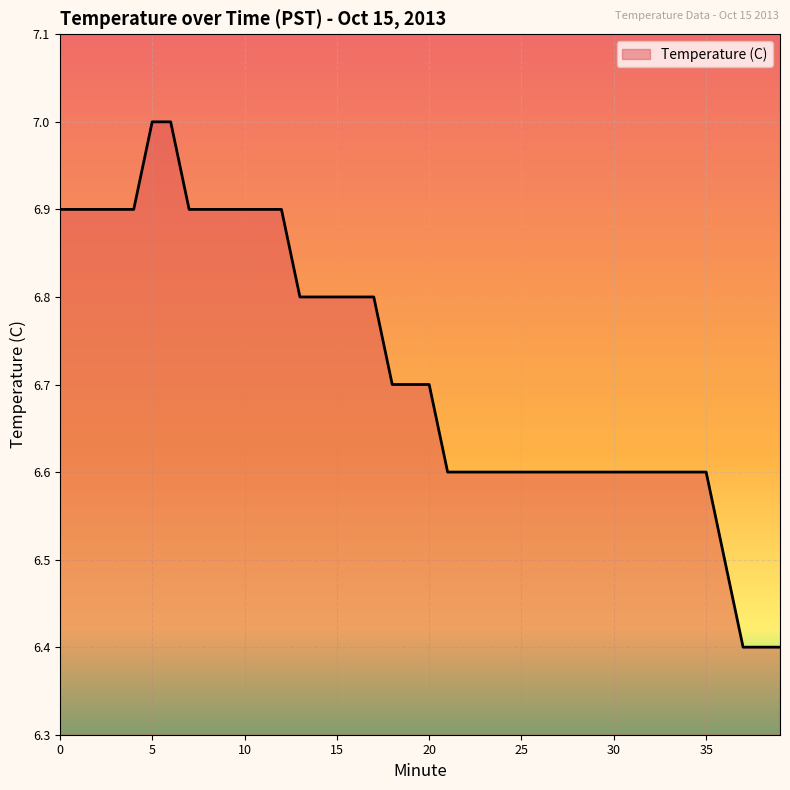

Reading left to right, transcribe all the data shown in this chart.

6.9	6.9	6.9	6.9	6.9	7.0	7.0	6.9	6.9	6.9	6.9	6.9	6.9	6.8	6.8	6.8	6.8	6.8	6.7	6.7	6.7	6.6	6.6	6.6	6.6	6.6	6.6	6.6	6.6	6.6	6.6	6.6	6.6	6.6	6.6	6.6	6.5	6.4	6.4	6.4